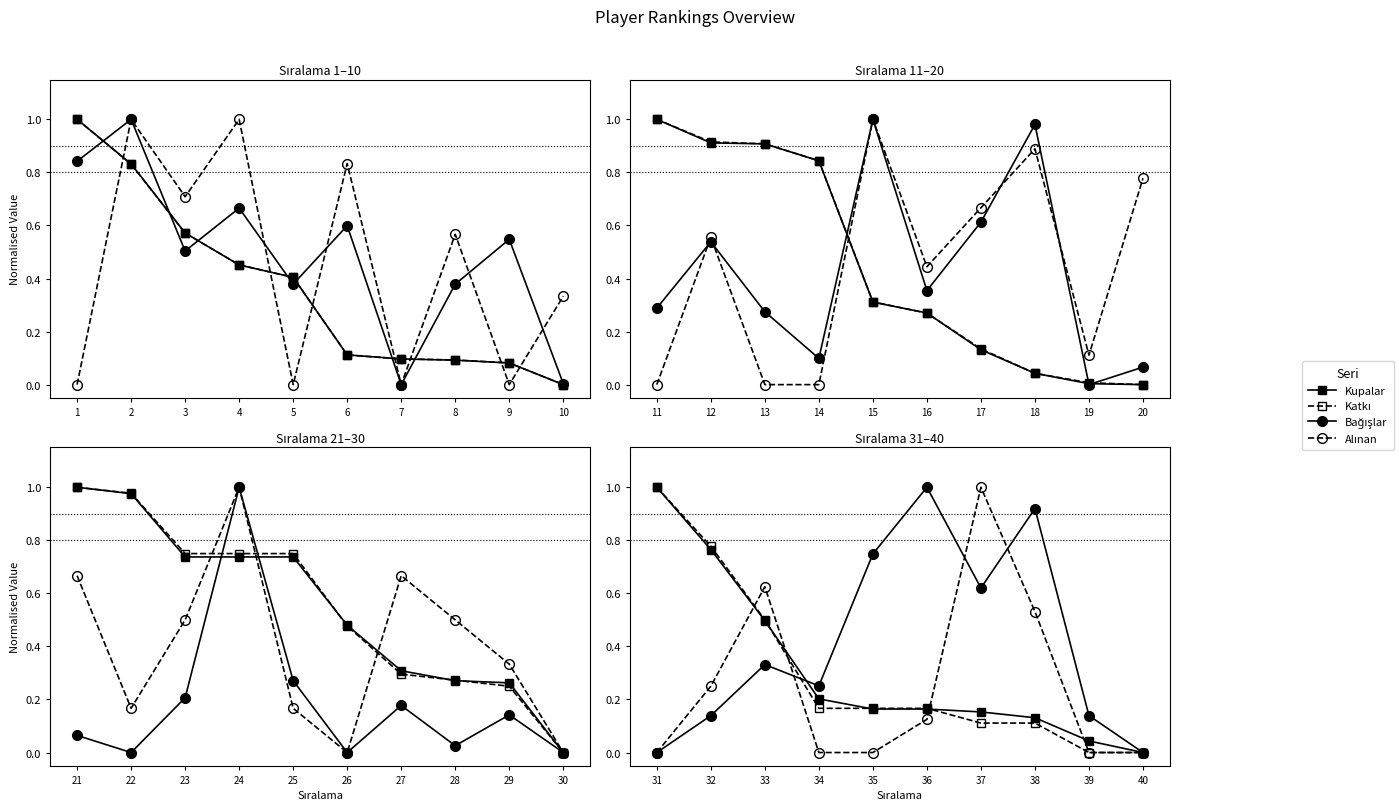

What is the maximum value shown in the chart?

1.0